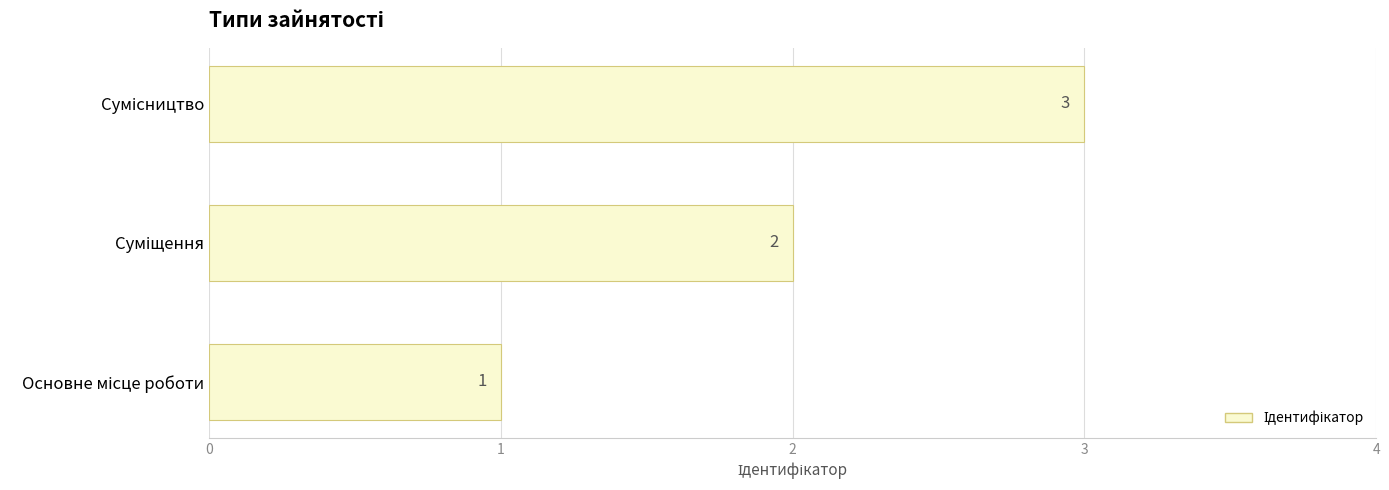

What is the sum of all values?

6